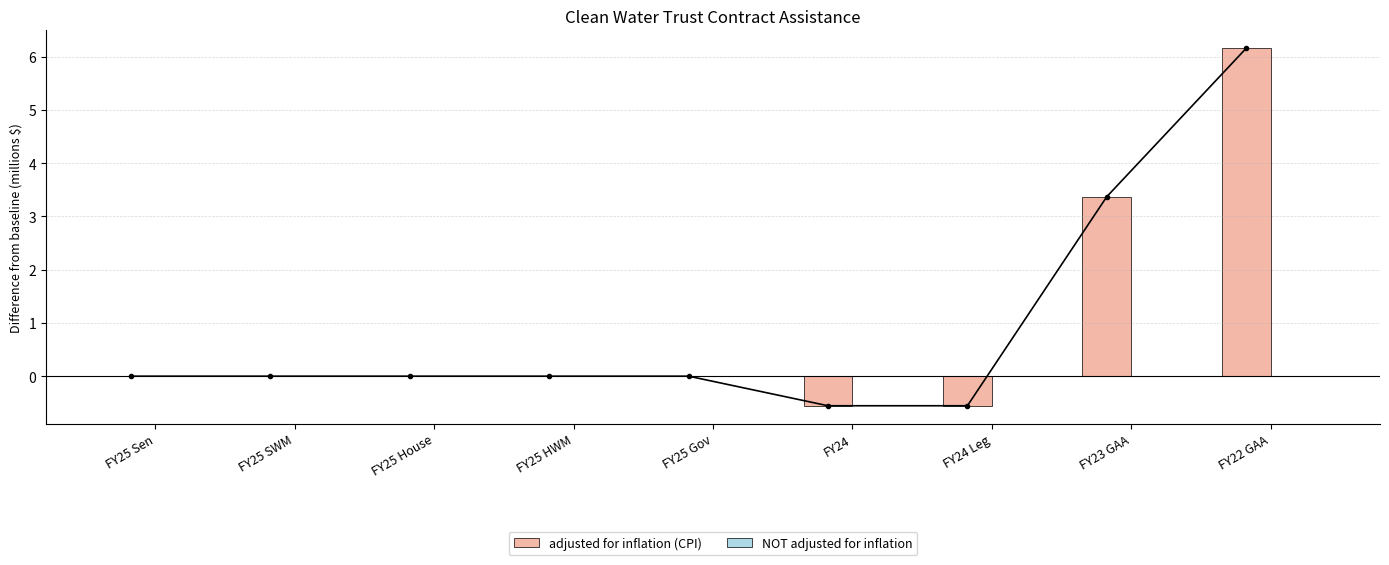

Is it true that adjusted for inflation (CPI) equals 0.0 at FY25 Sen?

True